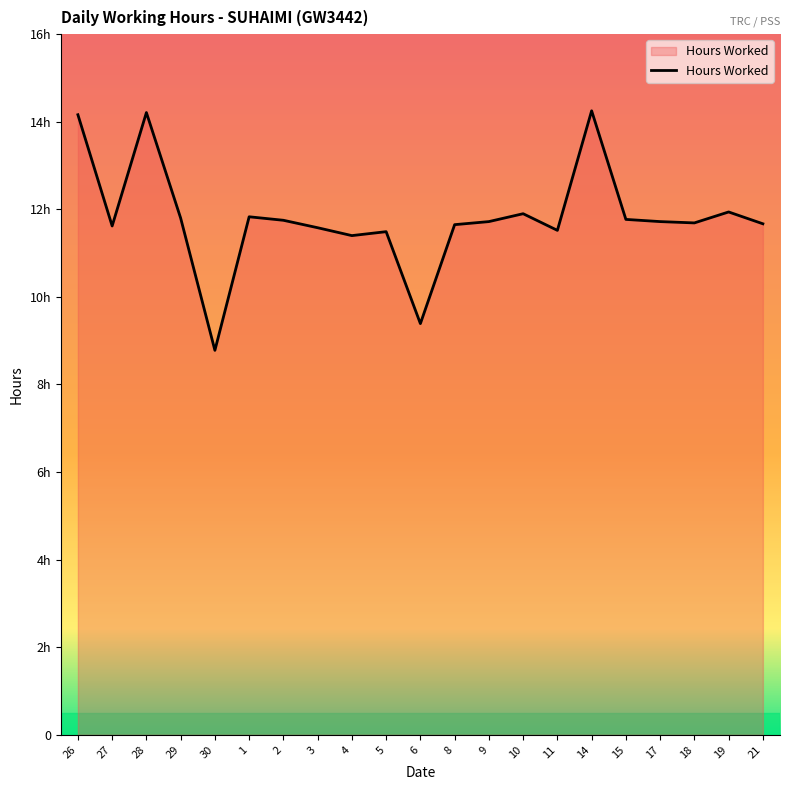

How many points are lower than both their immediate neighbors (excluding endpoints)?

6